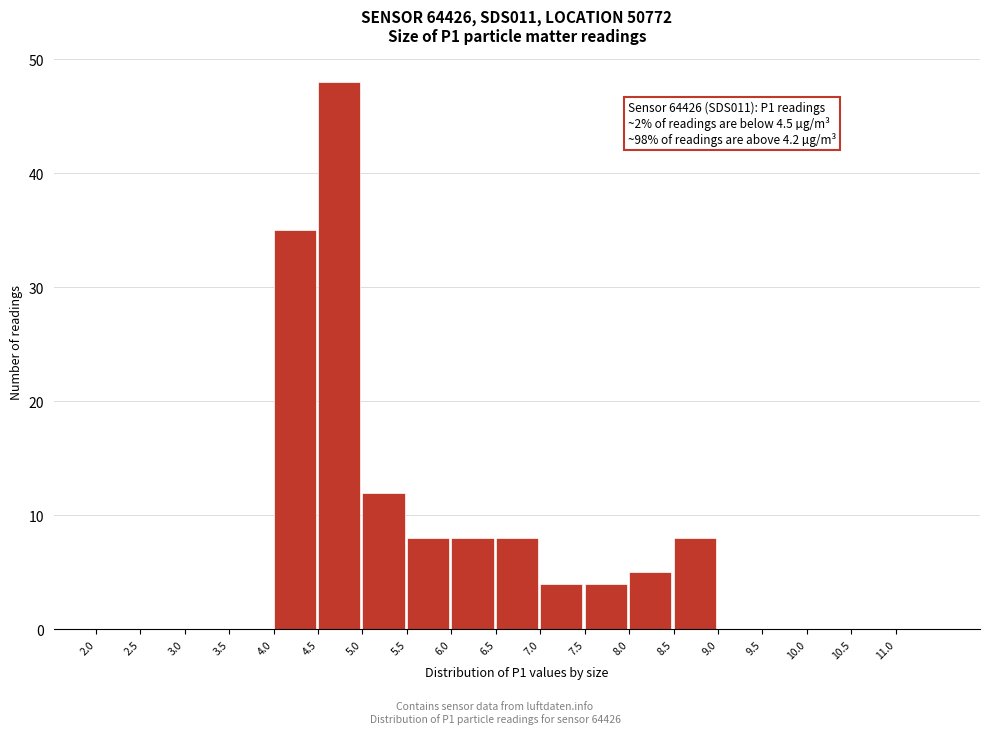

Which range on the x-axis has the tallest bar?

4.5 to 5.0